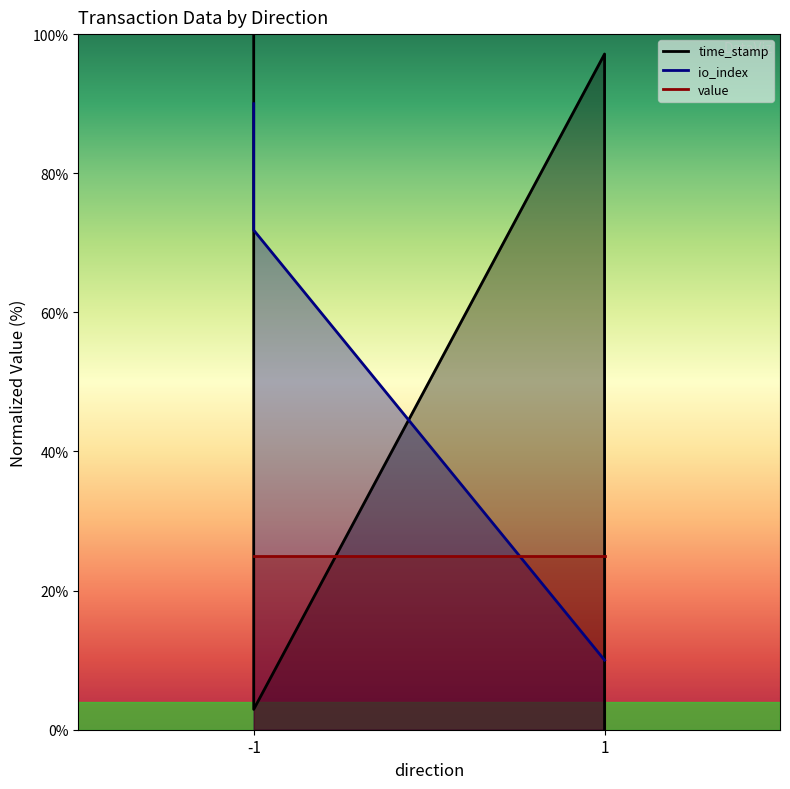

True or false: time_stamp has a value of 10.0 at 1.

True